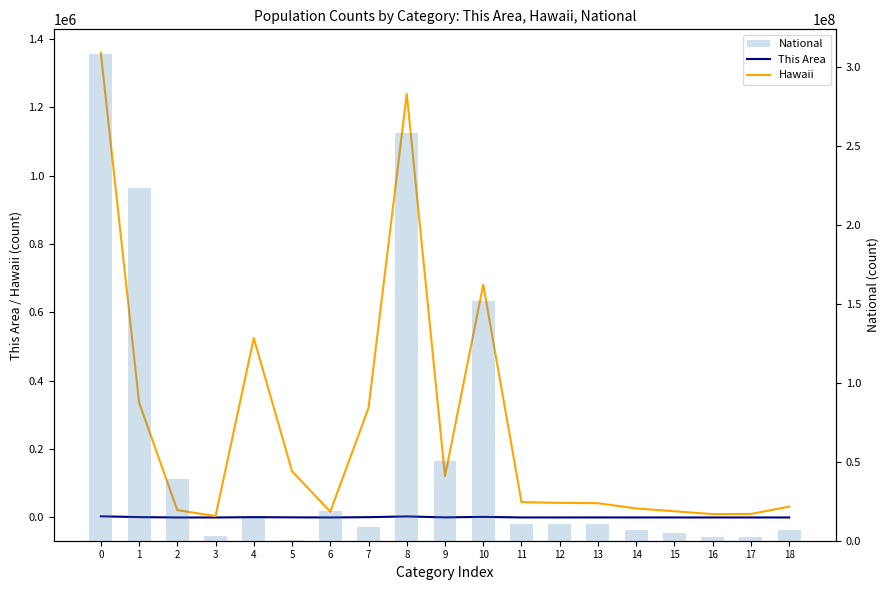

Which has a higher value, 11 or 8?

8